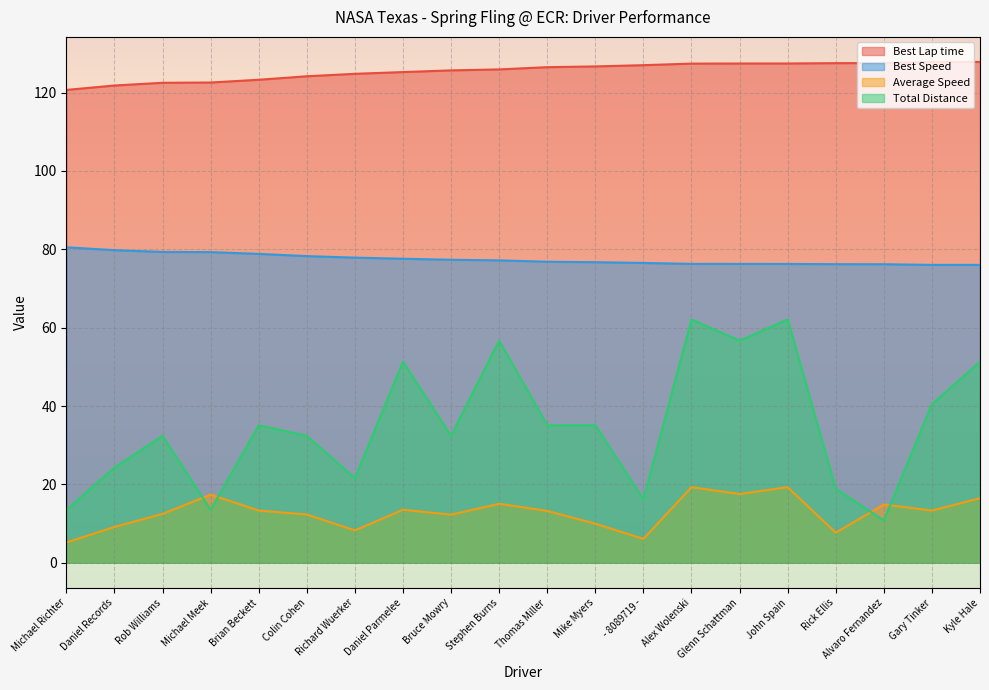

Which series changed the most between Rob Williams and Daniel Parmelee?

Total Distance